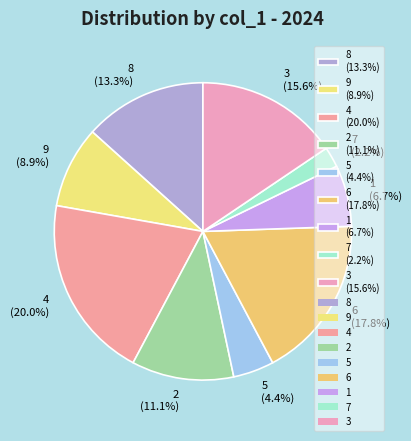

To the nearest percent, what is the difference between the largest and smallest slice percentages?

18%